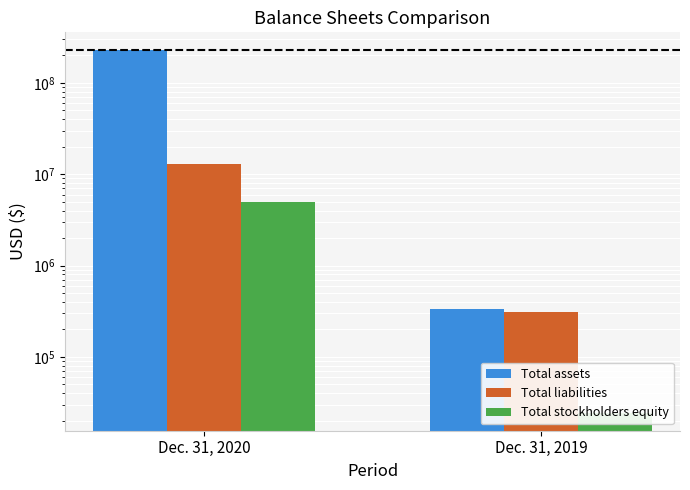

Reading right to left, what are all the values shown in this chart?

Total assets: 338600	226789721
Total liabilities: 314000	12972568
Total stockholders equity: 24600	5000003